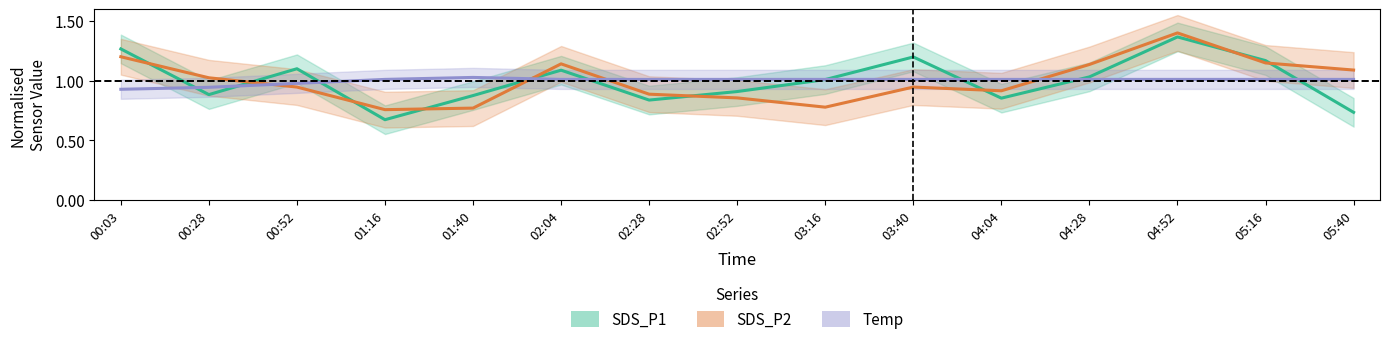

Between which two adjacent categories do SDS_P1 and SDS_P2 first intersect?

00:03 and 00:28